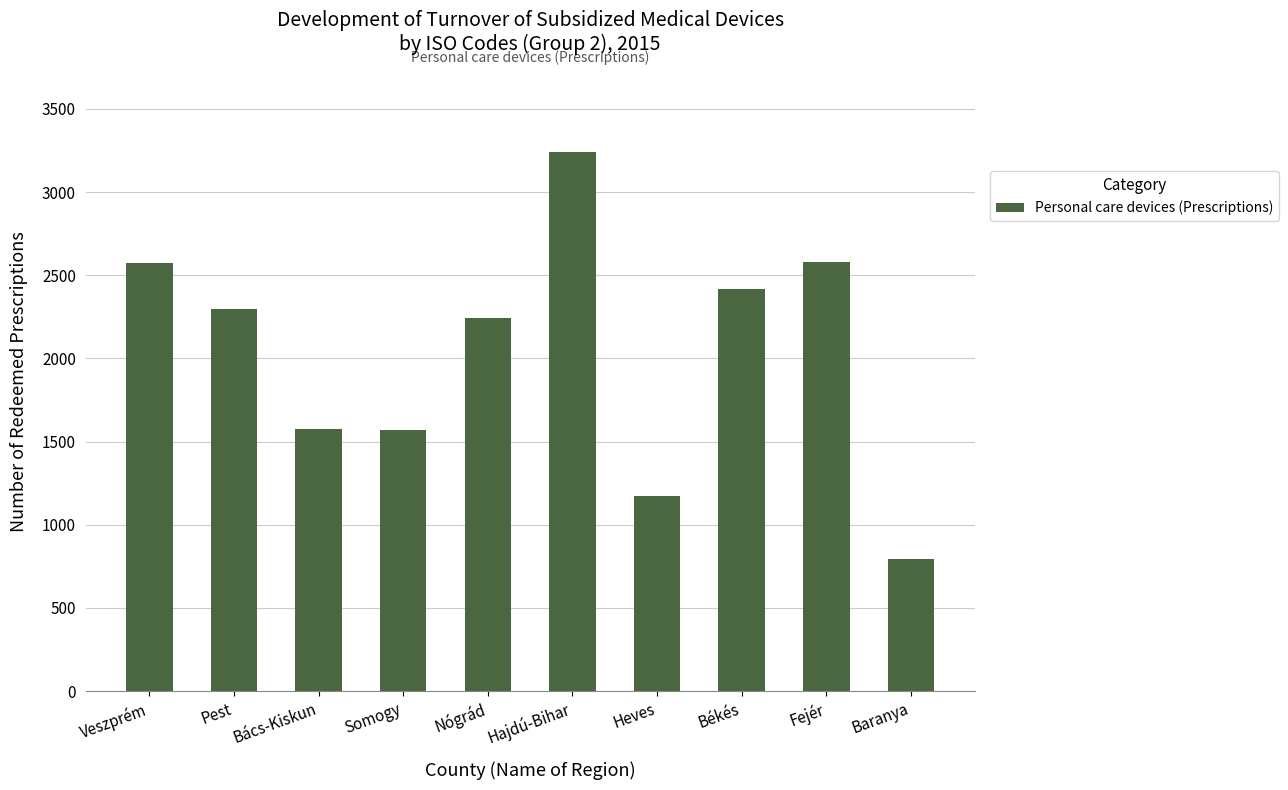

What is the difference between the maximum and minimum values?

2447